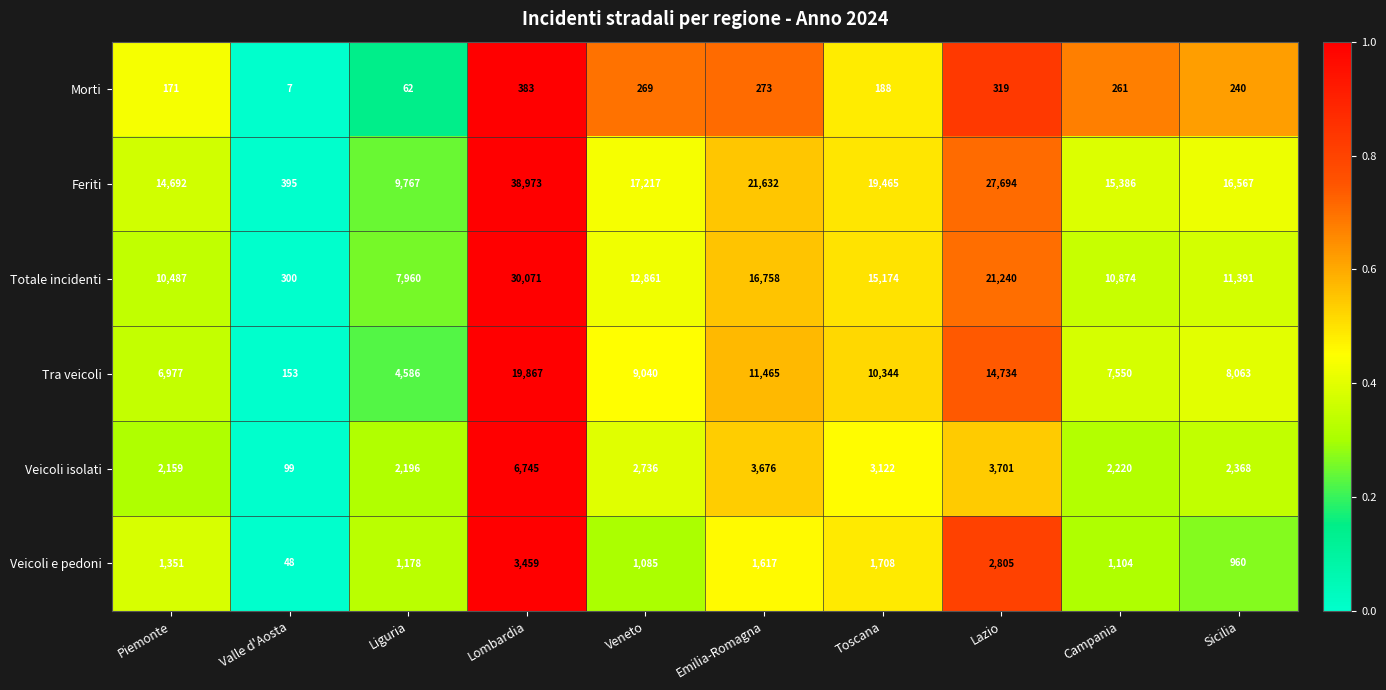

What value does the Veicoli isolati series have at Valle d'Aosta, to the nearest 10?

100